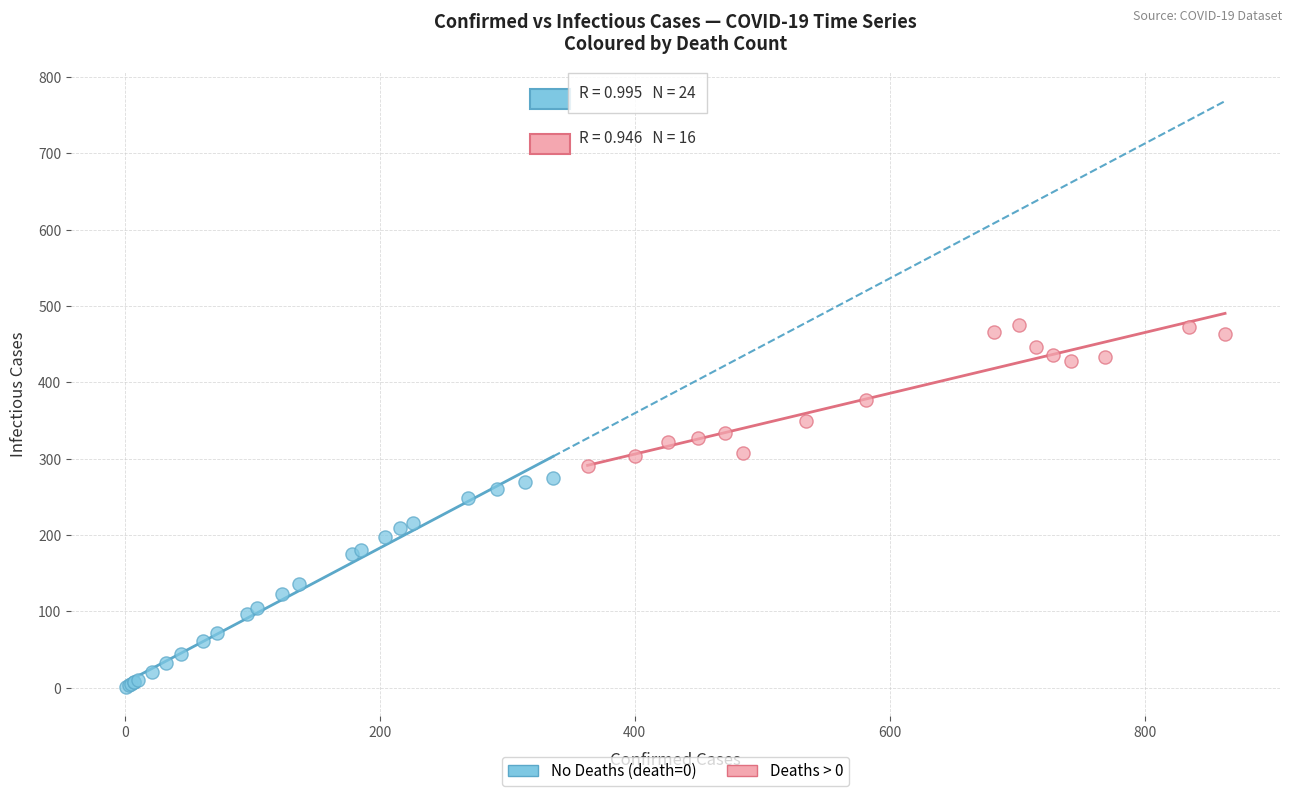

Which series reaches the maximum Y coordinate?

Deaths > 0